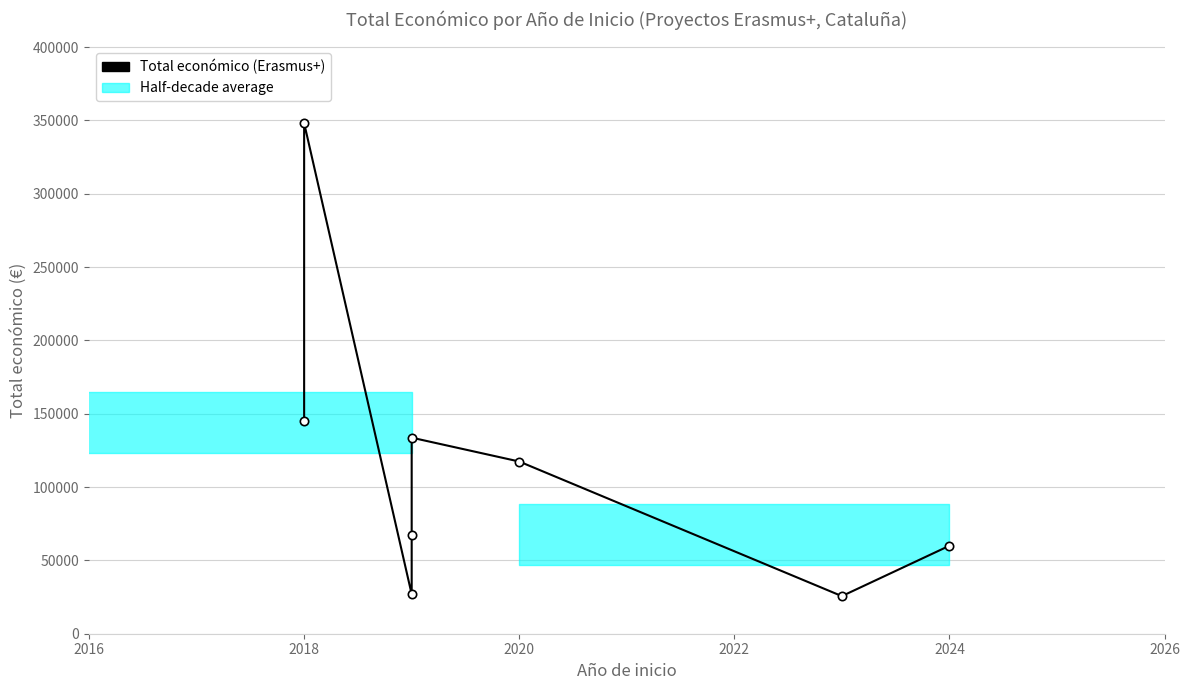

Reading left to right, what are all the values shown in this chart?

144750	348210	26919	67361	133702	117428	25640	60000